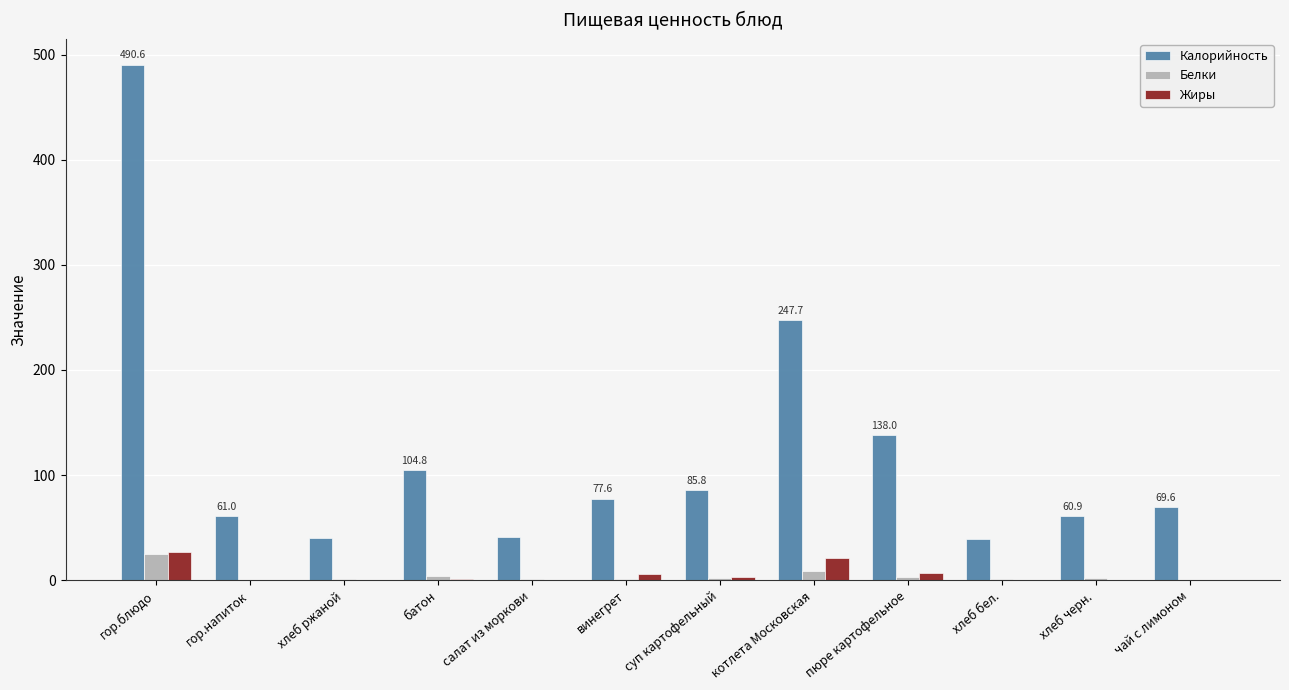

At which label is Белки closest to 12?

котлета Московская